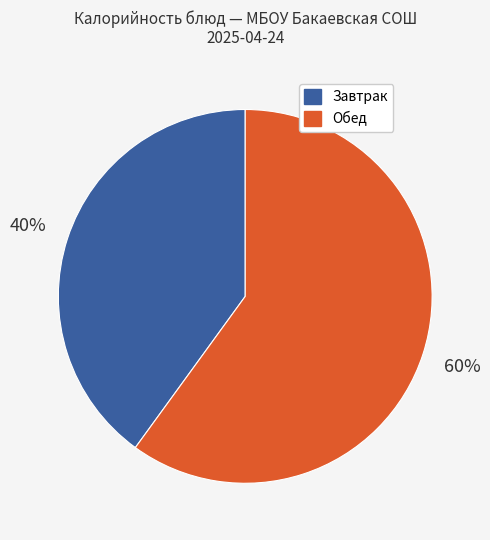

Is there any slice that represents more than half of the pie?

Yes